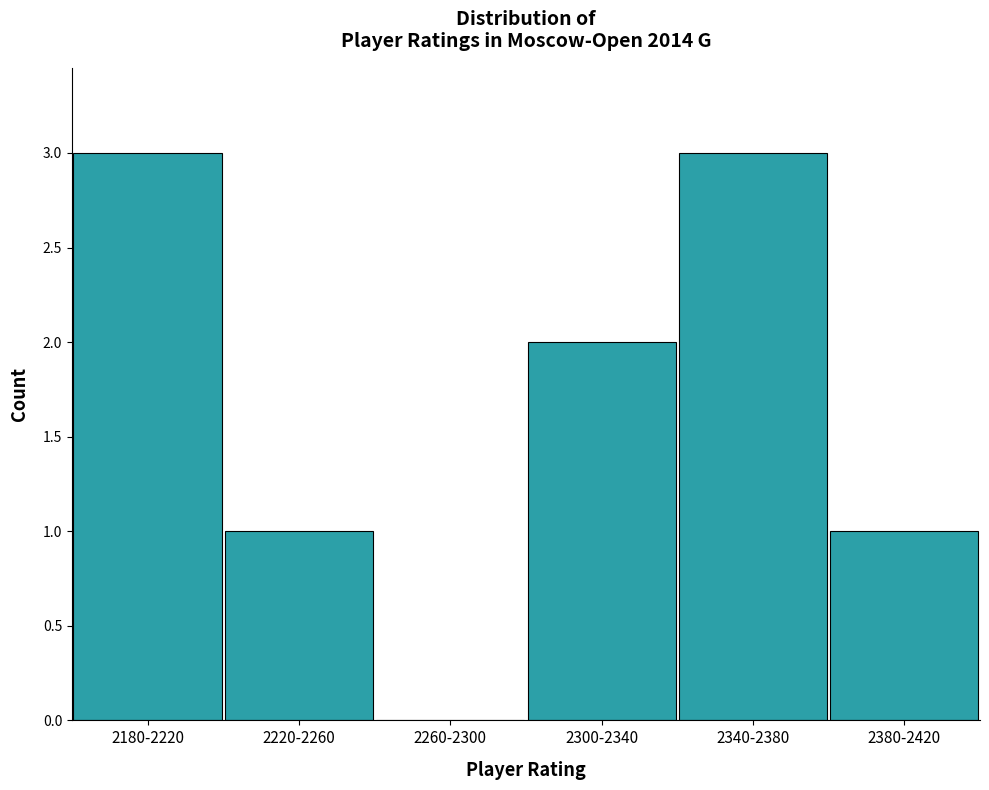

Reading left to right, list all the values displayed in this chart.

2180-2220=3	2220-2260=1	2260-2300=0	2300-2340=2	2340-2380=3	2380-2420=1